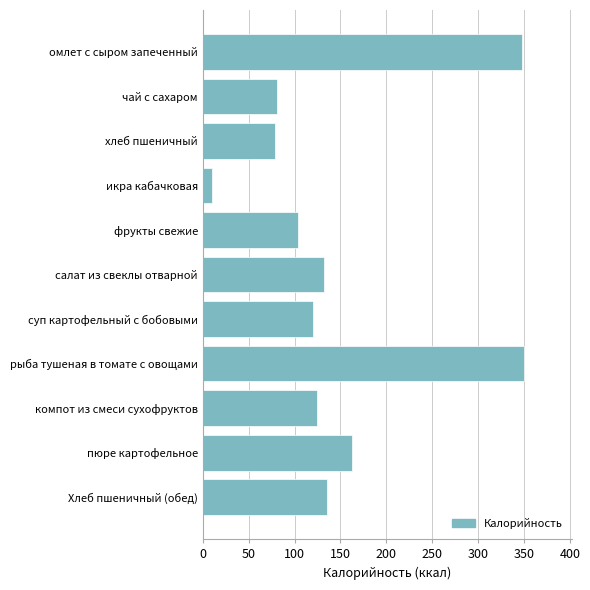

What is the maximum value shown in the chart?

350.0